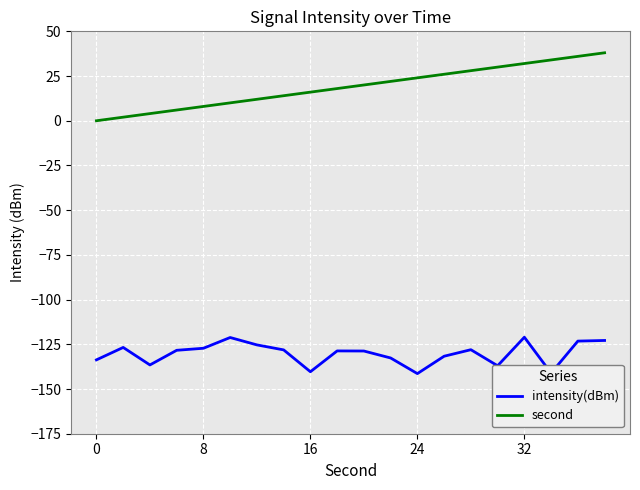

What is the smallest value displayed?

-141.4